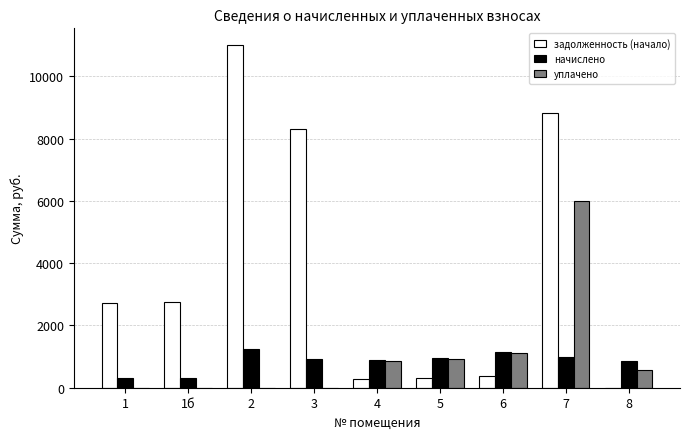

Is the value of начислено at 5 greater than the value of задолженность (начало) at 3?

No